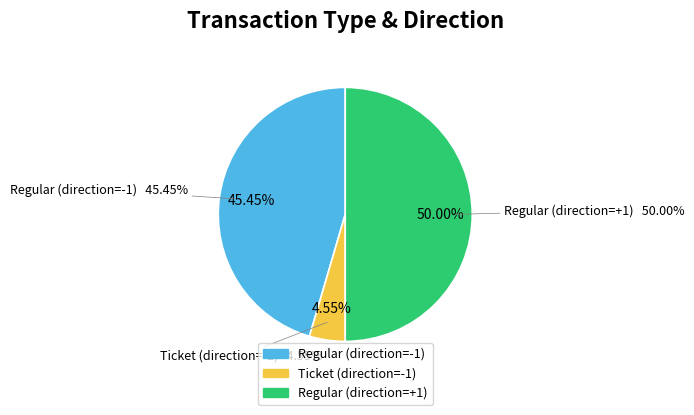

Which slice is the largest?

Regular (direction=+1)